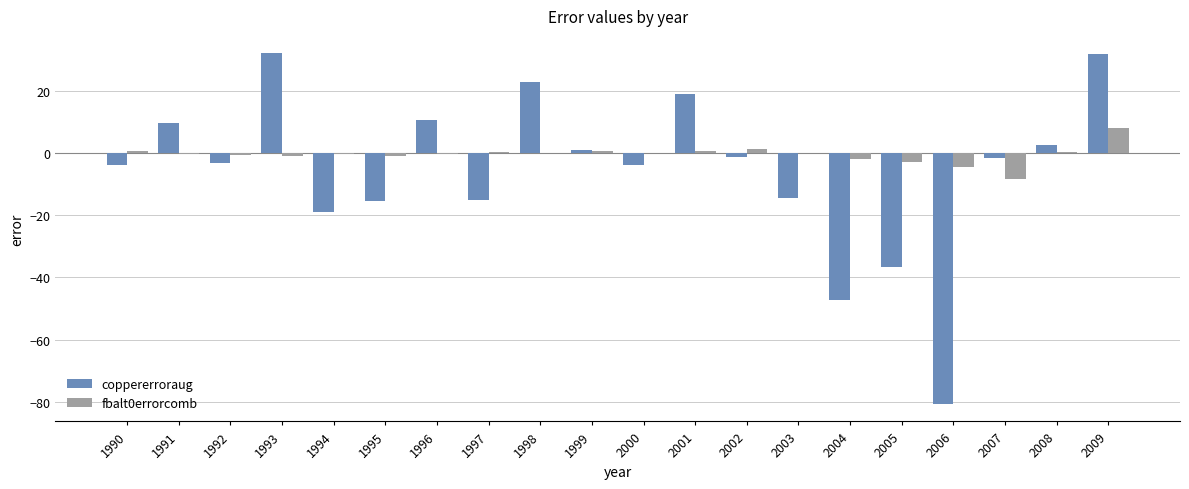

What is the sum of all coppererroraug values?

-114.0